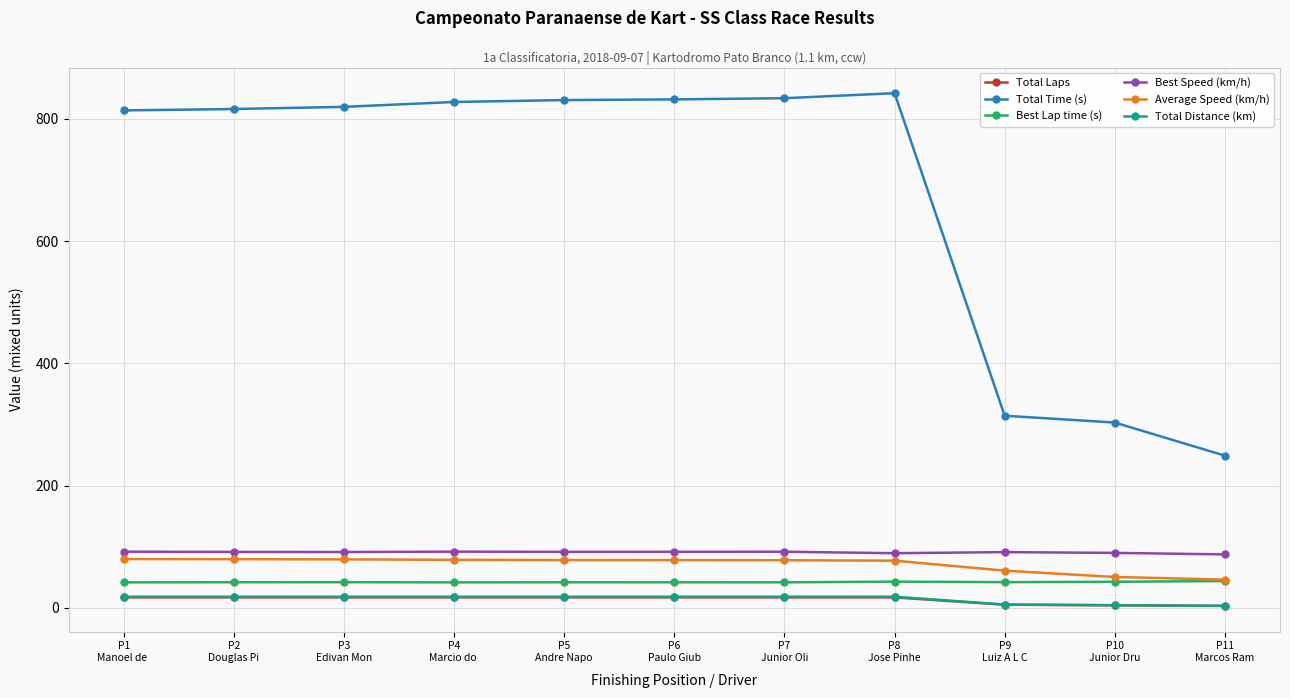

What is the label of the 3rd point from the left?

P3
Edivan Mon